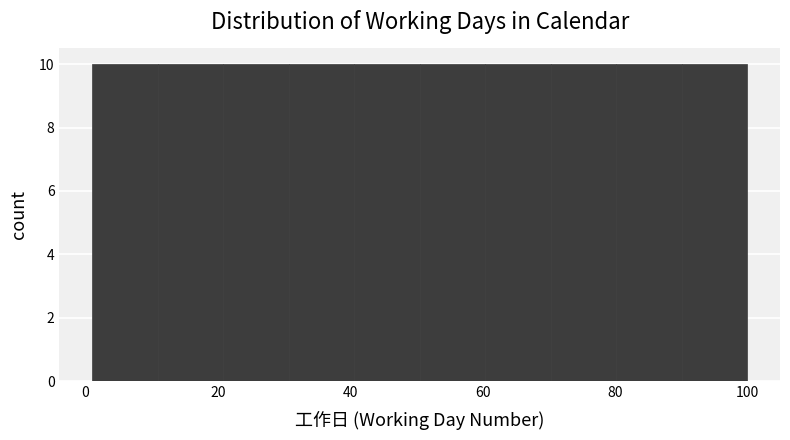

Reading left to right, list every bar in this chart as the range it spans on the x-axis followed by its height. Neither the bar edges nor the heights are printed on the chart, so give them approximately, as read against the axes.

2 to 10: 10
10 to 20: 10
20 to 30: 10
30 to 40: 10
40 to 50: 10
50 to 60: 10
60 to 70: 10
70 to 80: 10
80 to 90: 10
90 to 100: 10